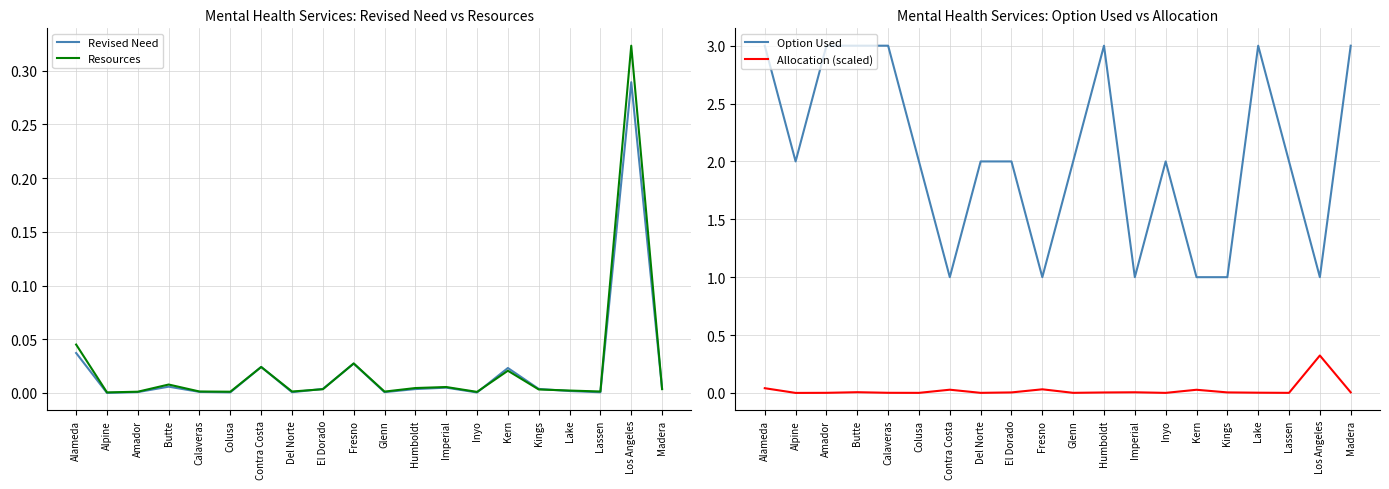

What is the label of the 14th point from the left?

Inyo